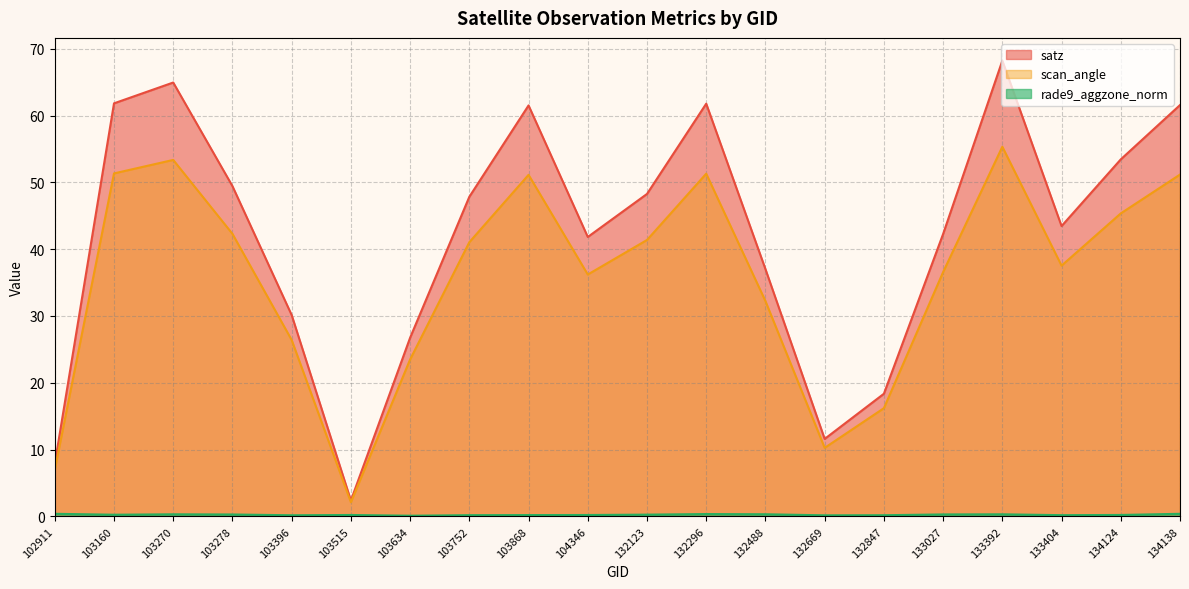

True or false: rade9_aggzone_norm and satz cross at least once.

False